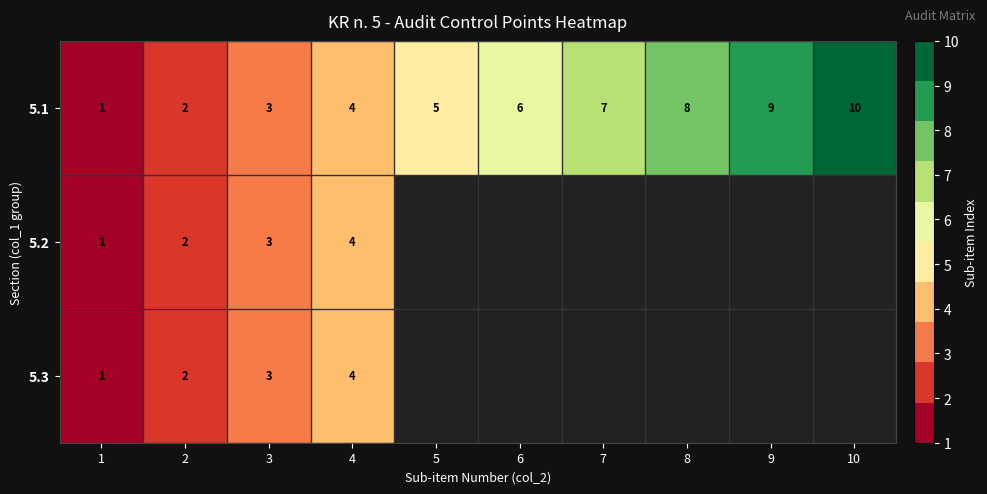

Is it true that 5.1 equals 13.4 at 10?

False